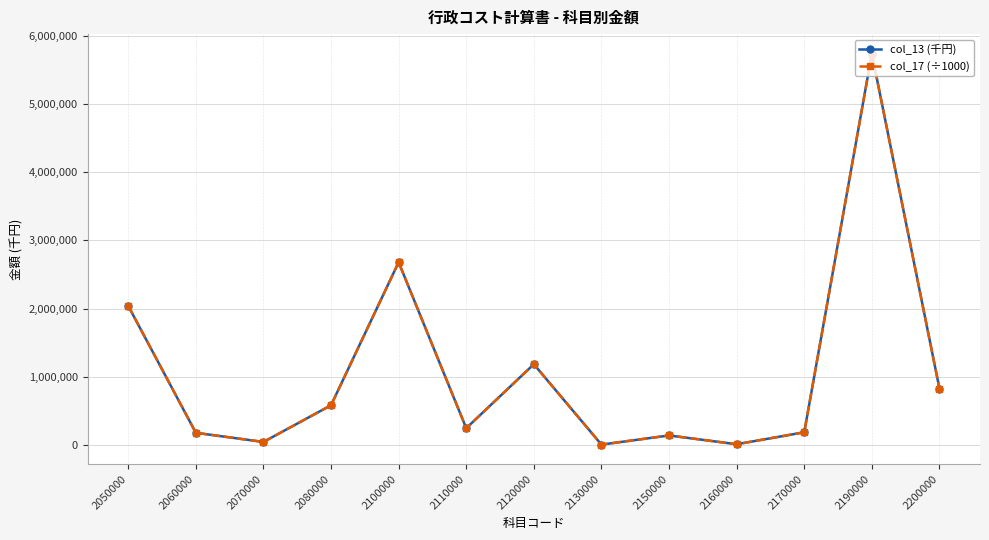

True or false: col_17 (÷1000) has more than 1 interior local peaks.

True